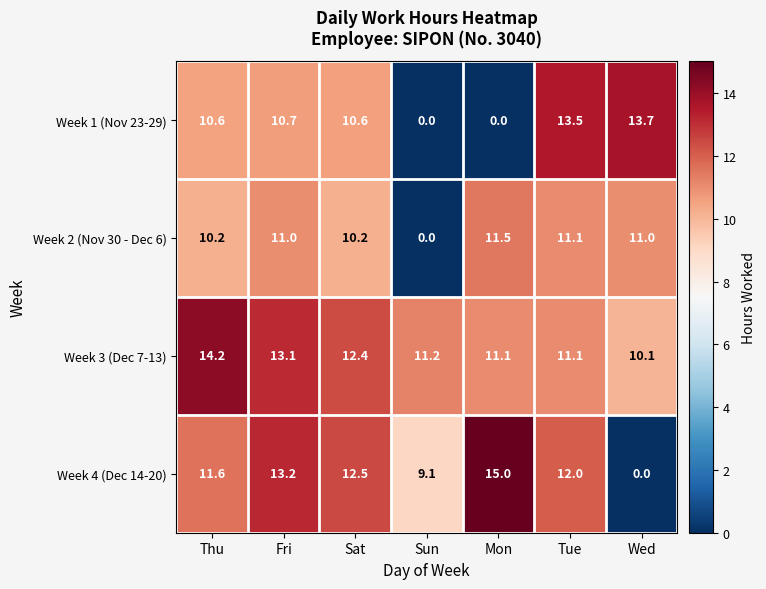

Which series has the widest spread of values?

Week 4 (Dec 14-20)